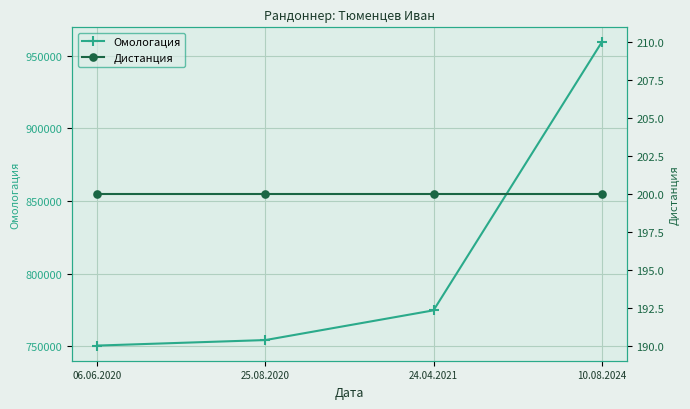

What is the highest value of the Дистанция series?

200